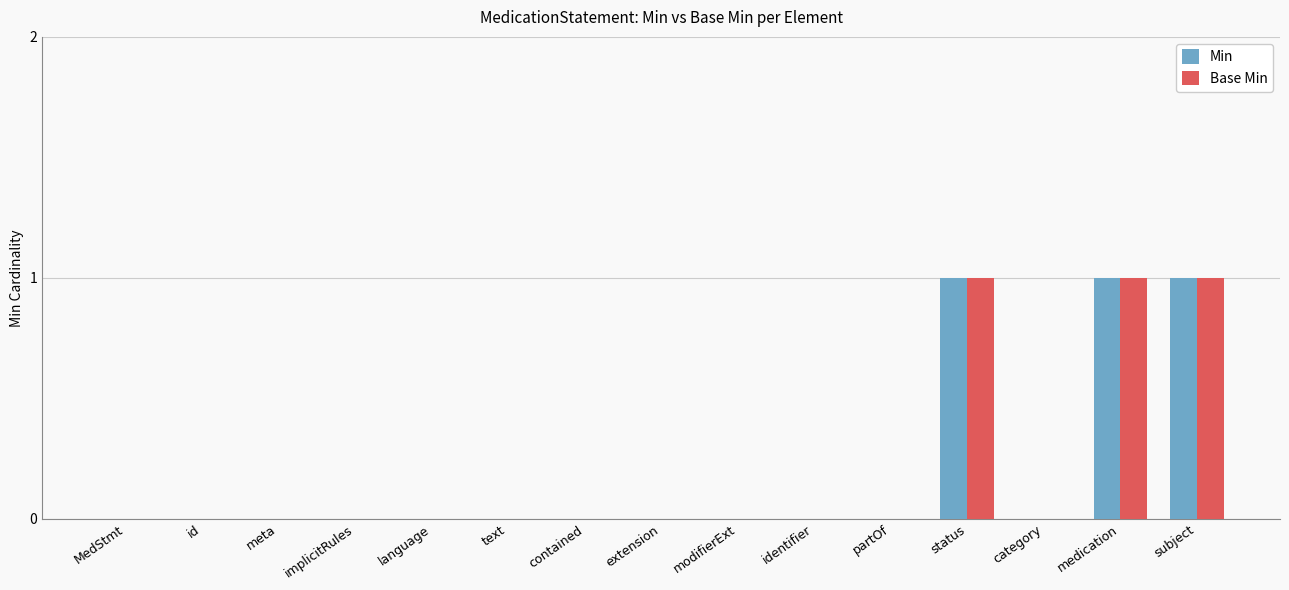

How many groups of bars are there?

15